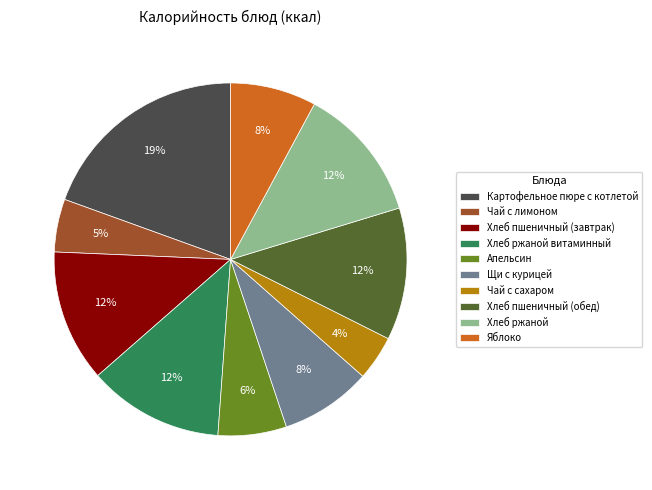

What is the ratio of the value at Хлеб пшеничный (обед) to the value at Картофельное пюре с котлетой?

0.6